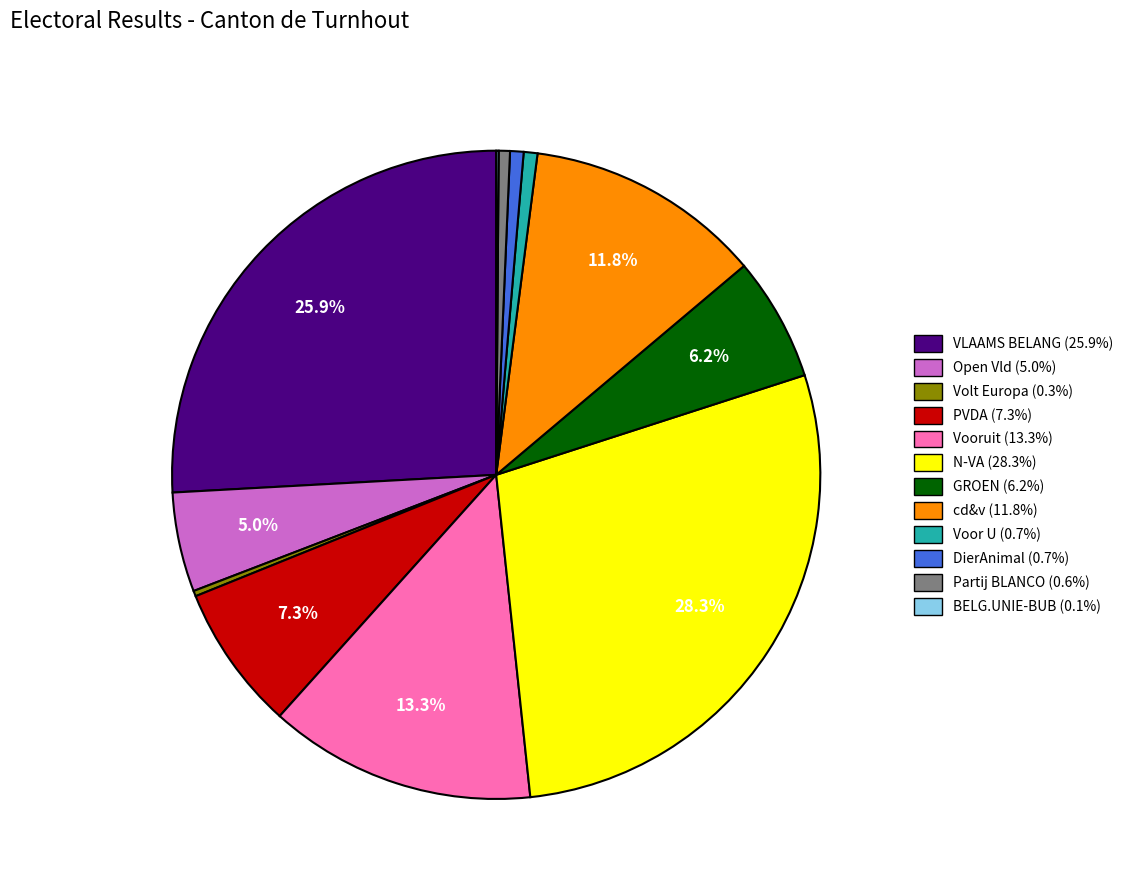

Combined, what portion of the pie is Vooruit and Open Vld?

18.3%